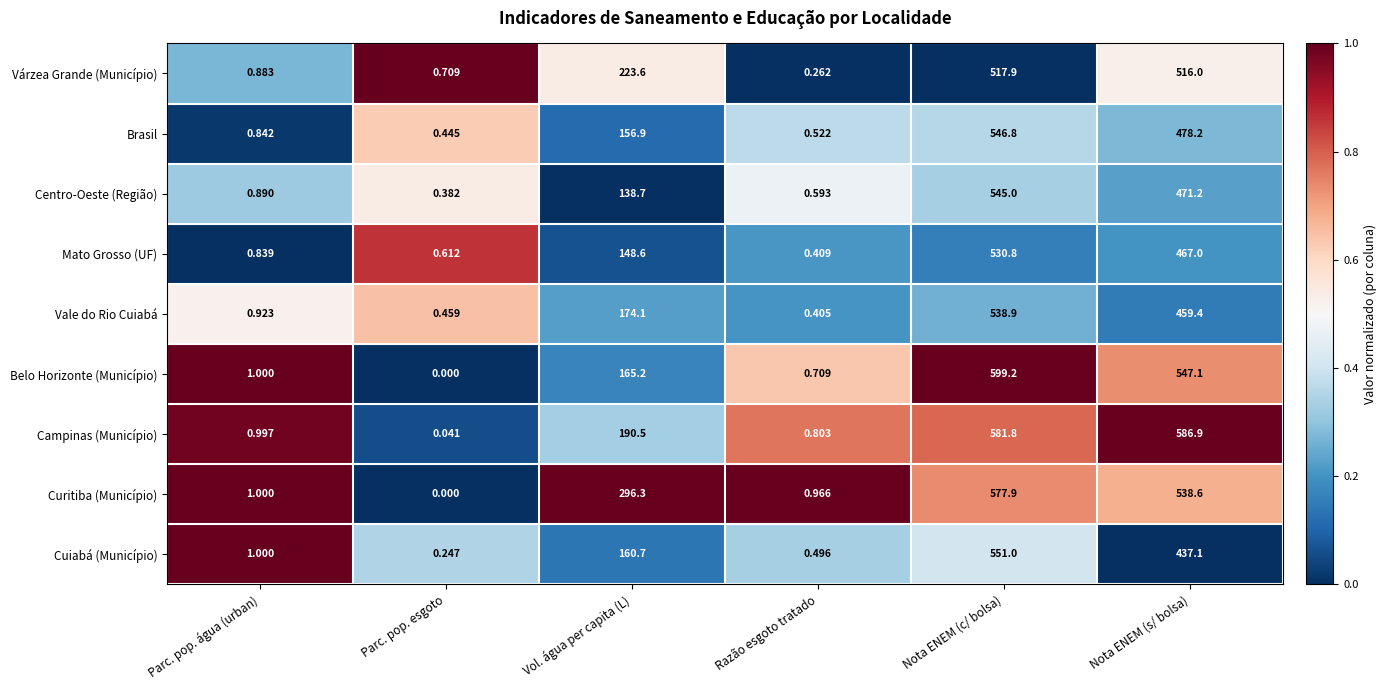

Count the number of categories in the chart.

6